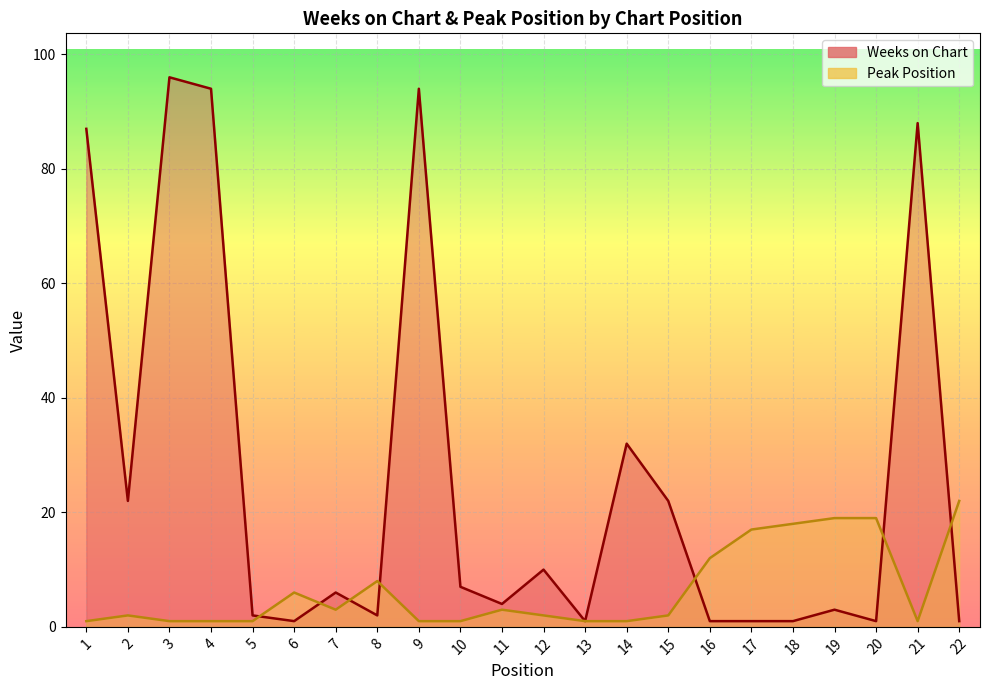

Reading left to right, what are all the values shown in this chart?

Weeks on Chart: 87	22	96	94	2	1	6	2	94	7	4	10	1	32	22	1	1	1	3	1	88	1
Peak Position: 1	2	1	1	1	6	3	8	1	1	3	2	1	1	2	12	17	18	19	19	1	22